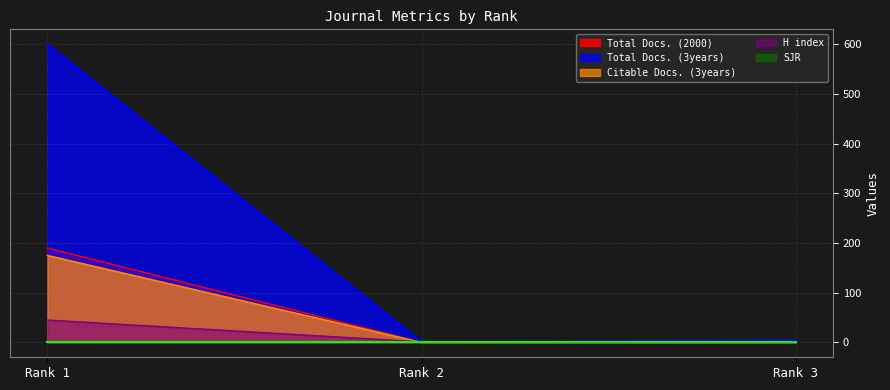

Is the value of Total Docs. (2000) at Rank 1 greater than the value of Total Docs. (3years) at Rank 2?

Yes